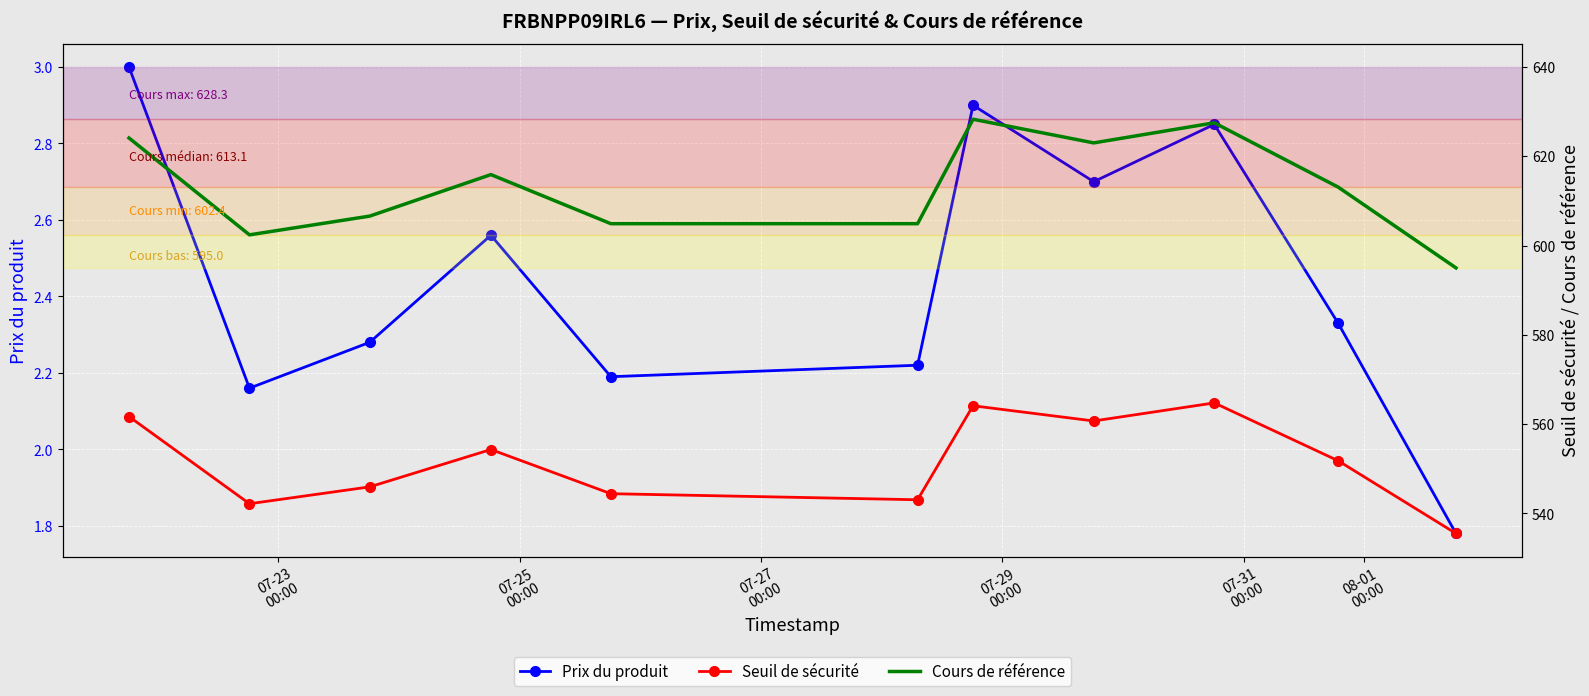

In Prix du produit, how many points are higher than both neighbors (excluding endpoints)?

3